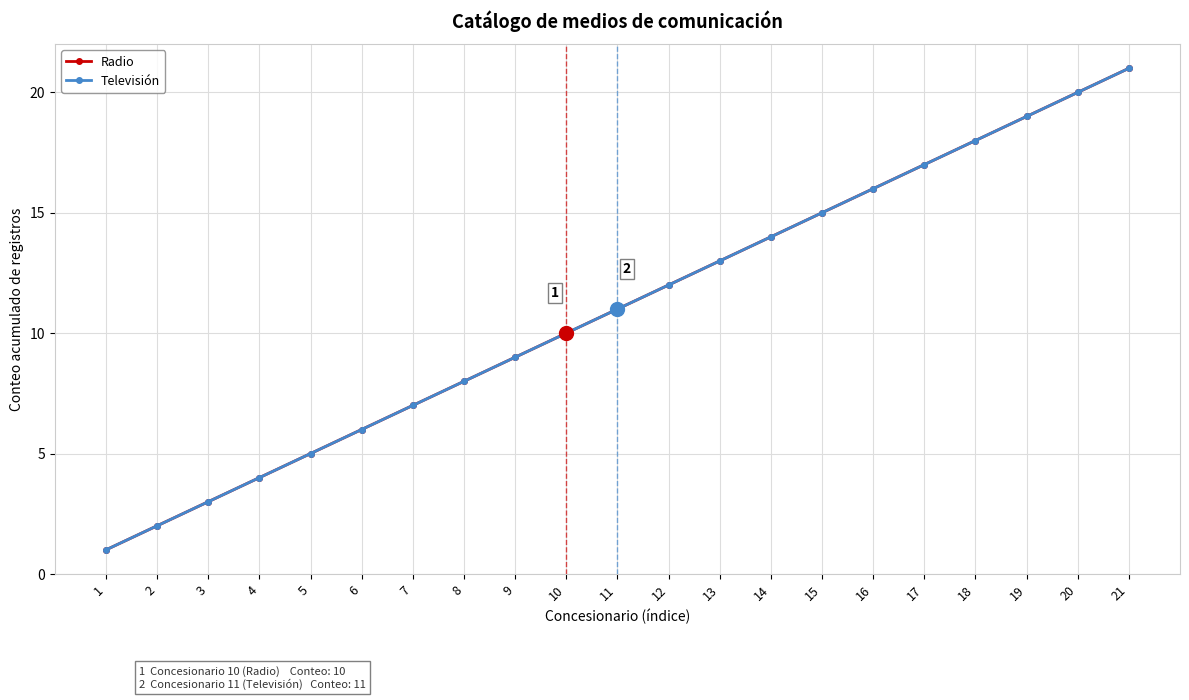

Read the Radio value at 4.

4